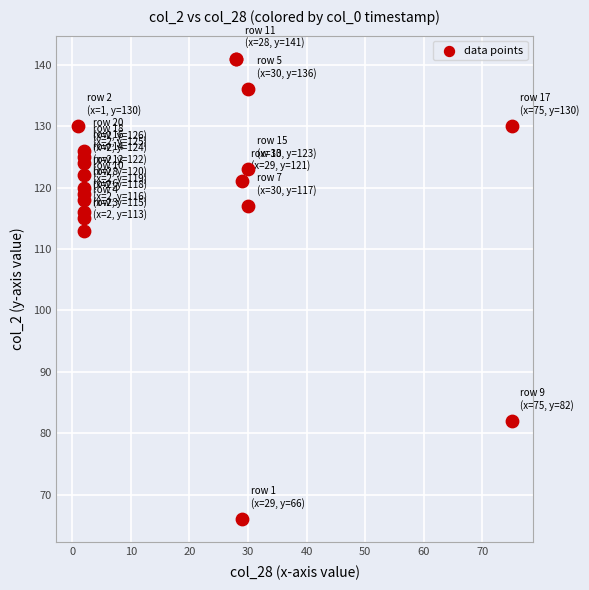

What Y value in the scatter plot is closest to 103?

113